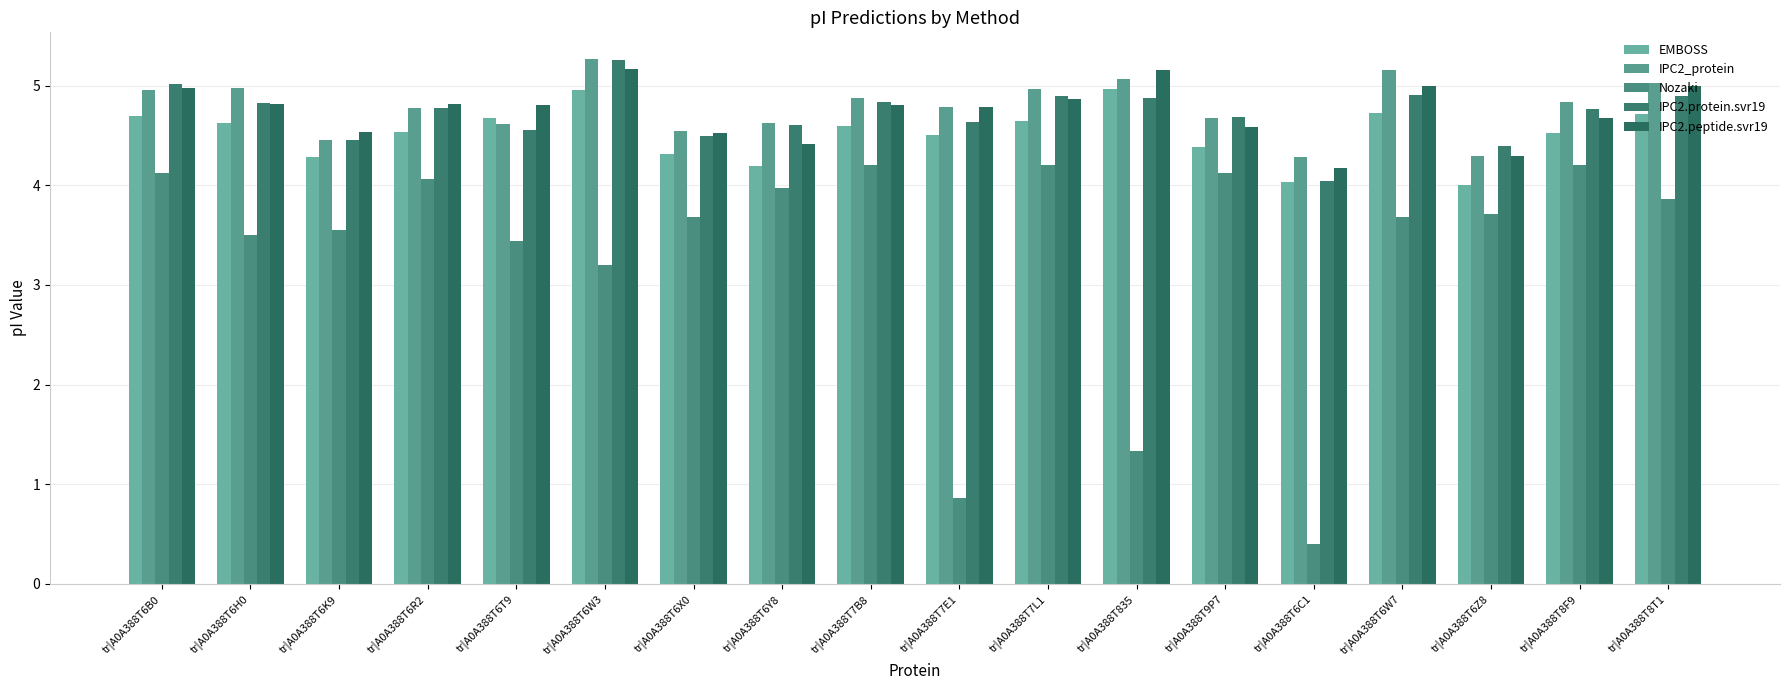

What is the label of the 9th bar from the right?

tr|A0A388T7E1